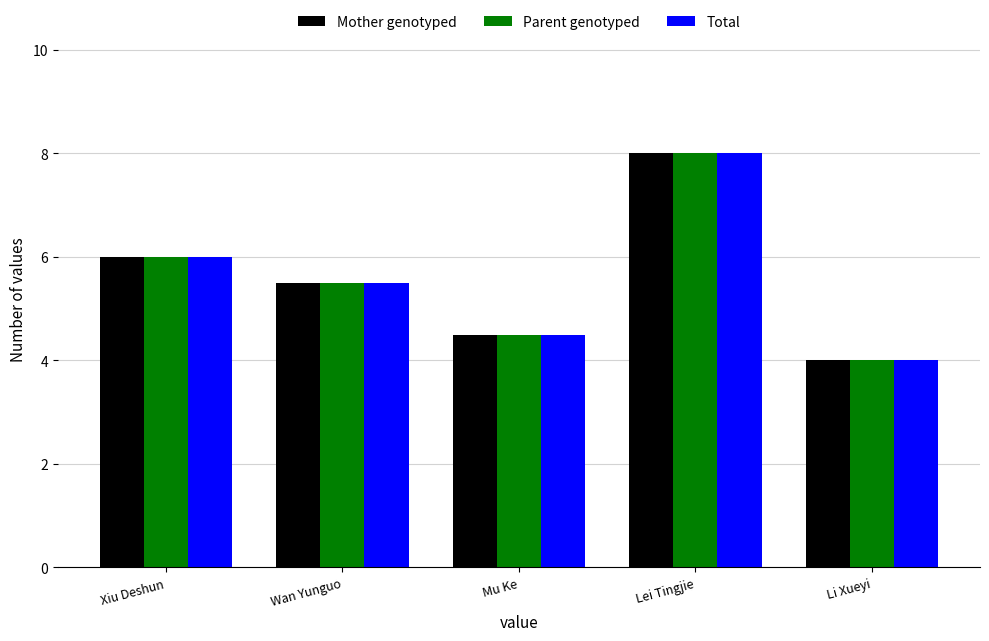

True or false: Parent genotyped has a value of 11.4 at Lei Tingjie.

False